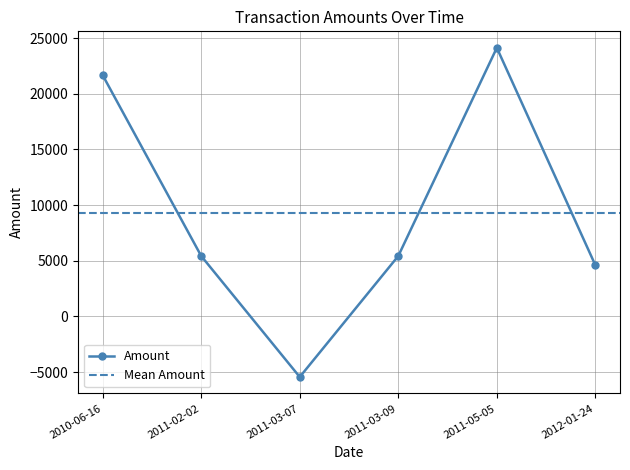

The chart shows a value of -7246.9 at 2011-03-07. True or false?

False